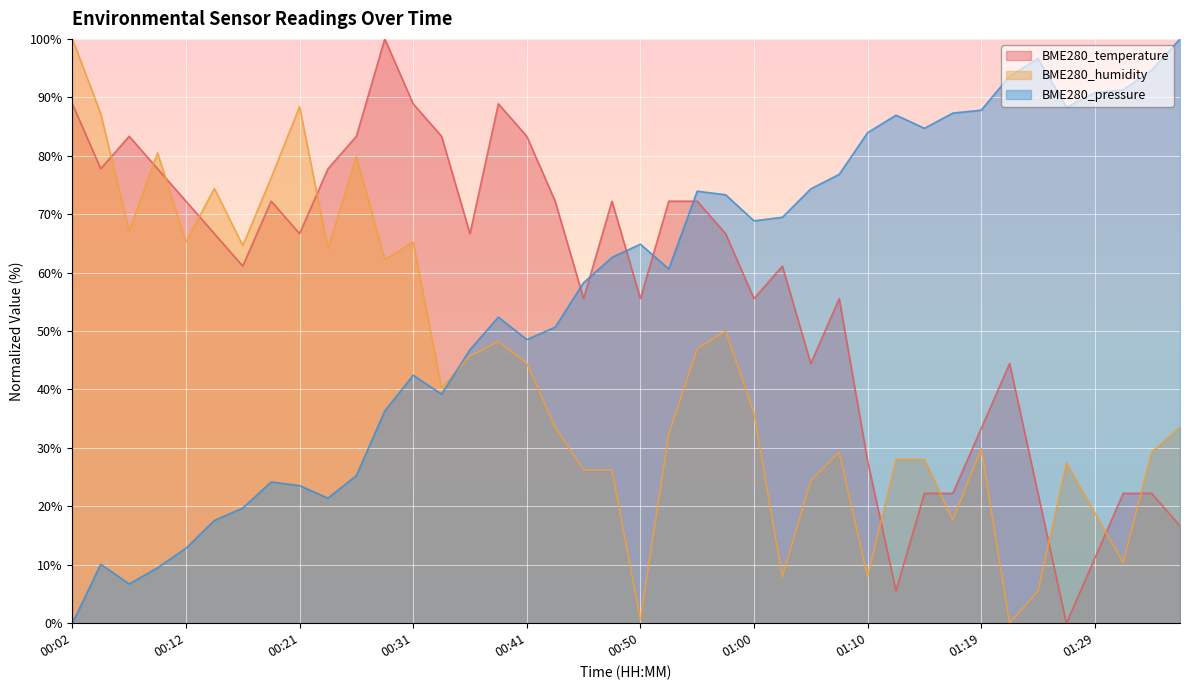

What are all the series names shown in the legend?

BME280_temperature, BME280_humidity, BME280_pressure